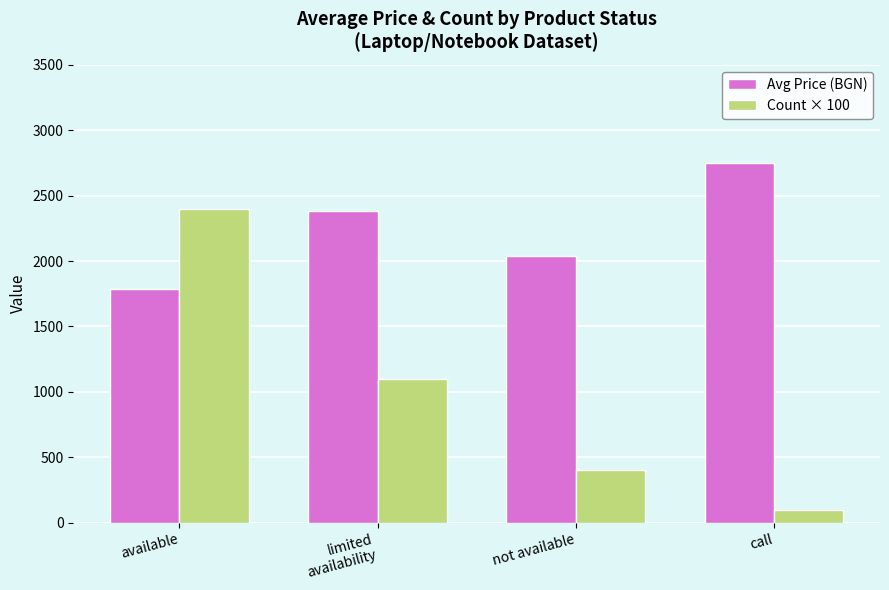

Reading left to right, transcribe all the data shown in this chart.

Avg Price (BGN): available=1787.7	limited
availability=2384.5	not available=2037.1	call=2750.5
Count × 100: available=2400.0	limited
availability=1100.0	not available=400.0	call=100.0